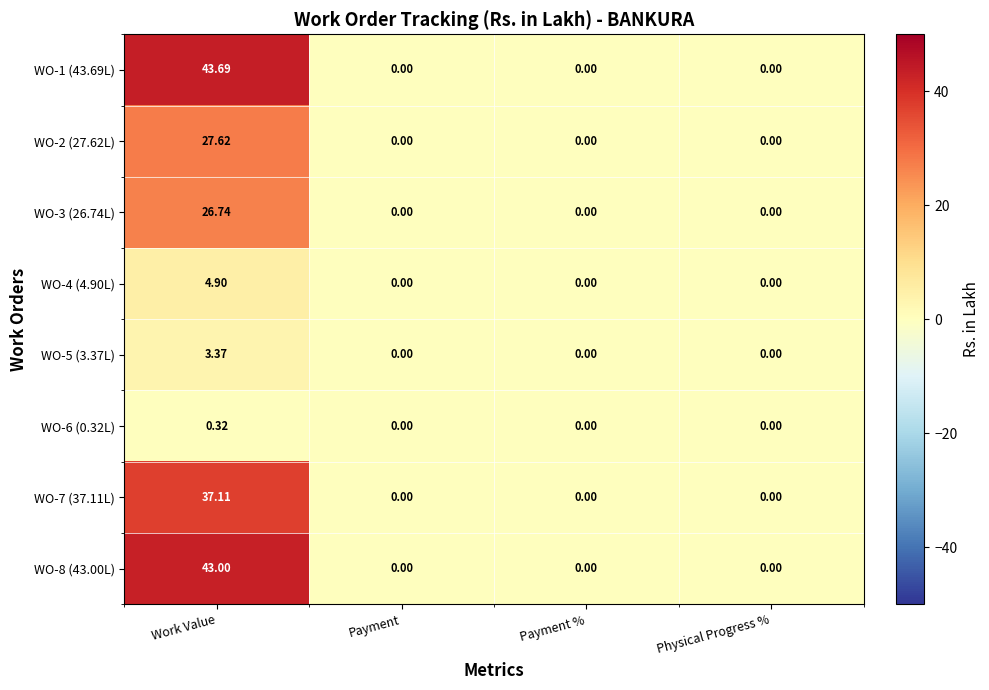

Is the value of WO-5 (3.37L) at Physical Progress % greater than the value of WO-7 (37.11L) at Work Value?

No